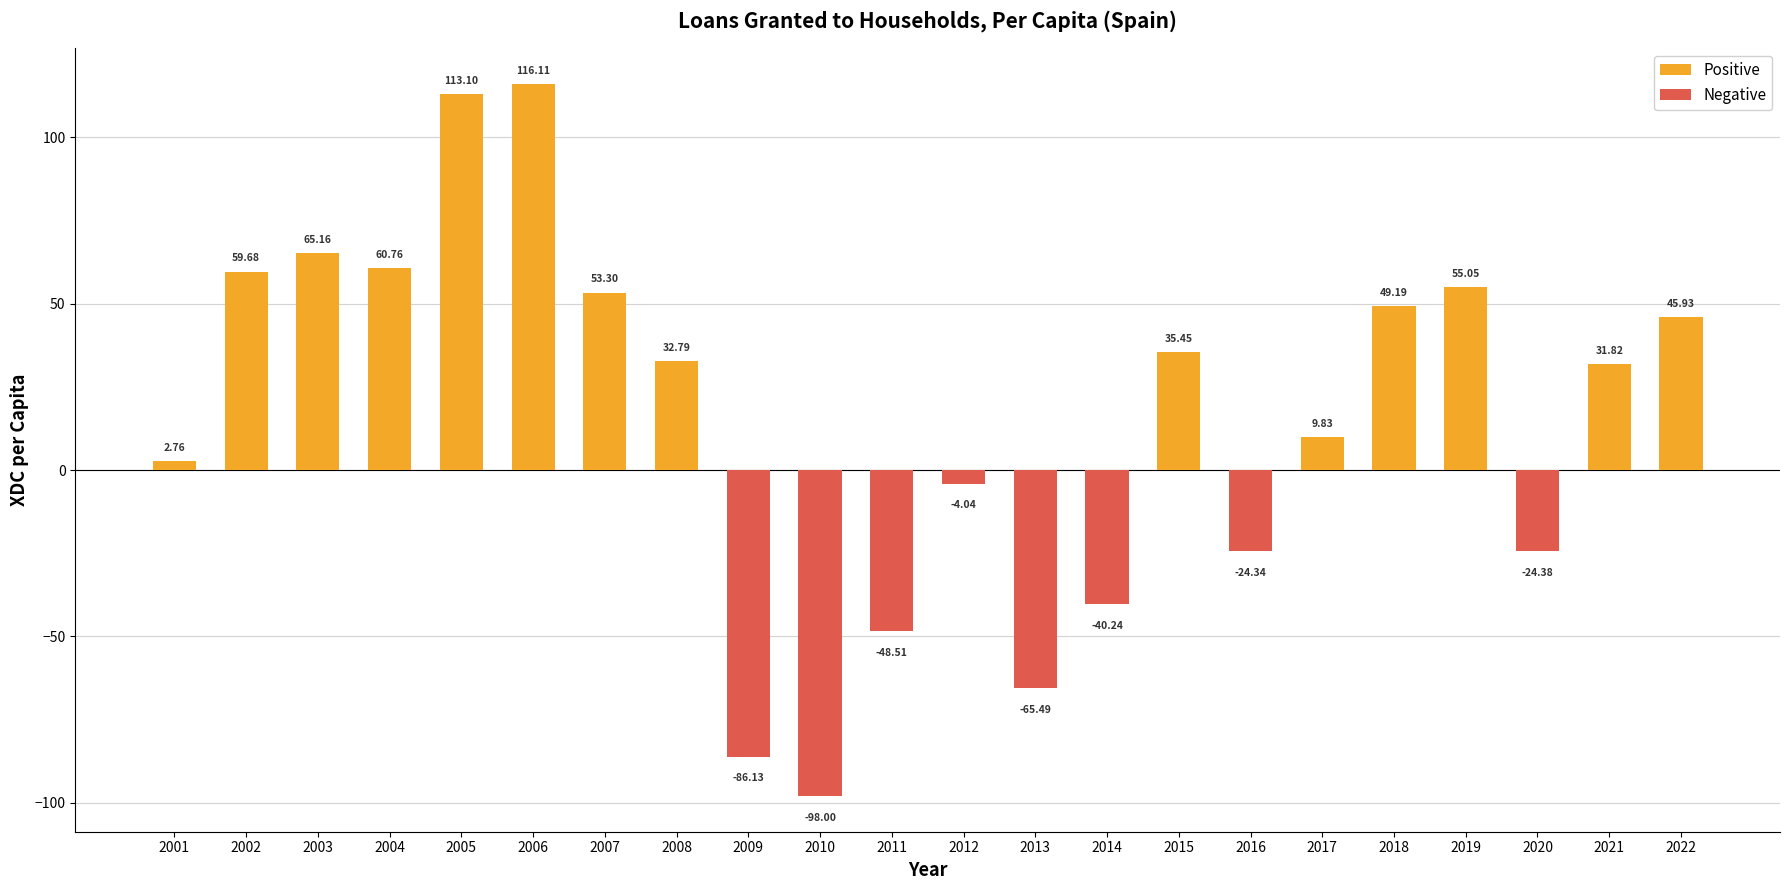

List the labels in order of value, smallest first.

2010, 2009, 2013, 2011, 2014, 2020, 2016, 2012, 2001, 2017, 2021, 2008, 2015, 2022, 2018, 2007, 2019, 2002, 2004, 2003, 2005, 2006